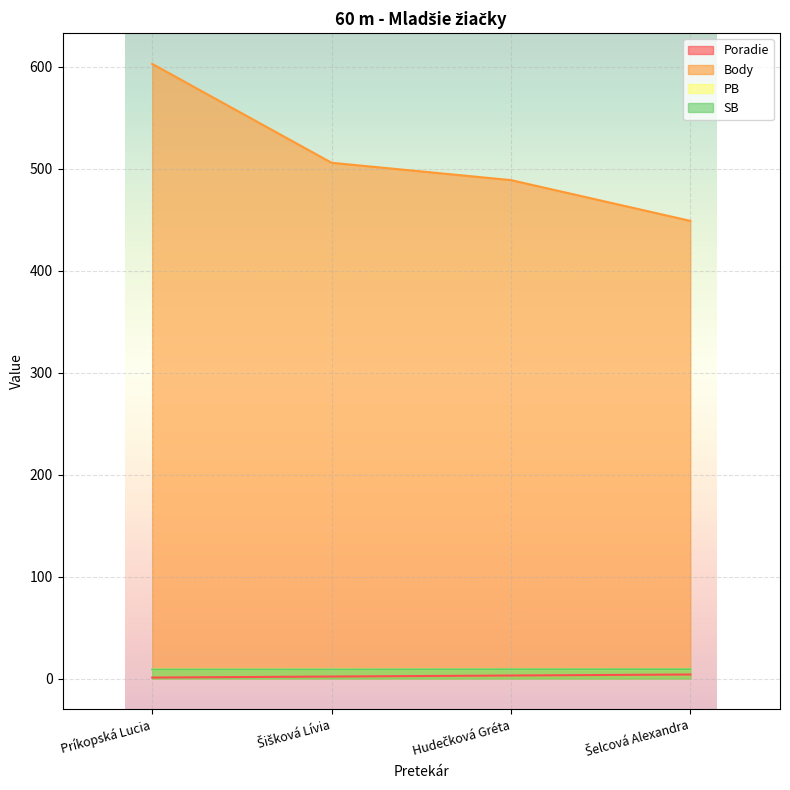

What is the difference between the highest and lowest values at Šelcová Alexandra?

445.0